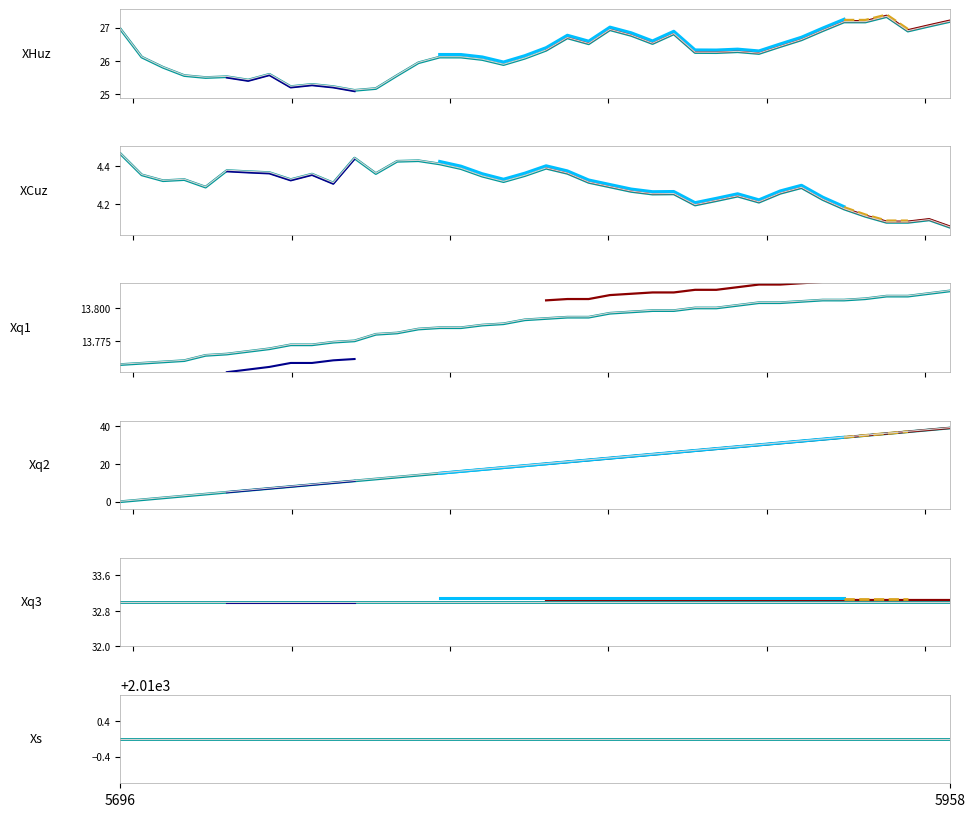

True or false: col_5 has a value of 10.4 at 1.

False